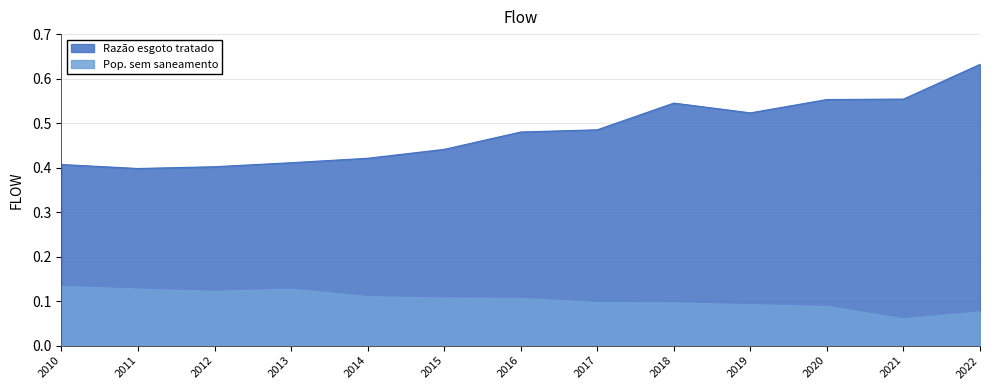

True or false: Pop. sem saneamento and Razão esgoto tratado intersect in this chart.

False